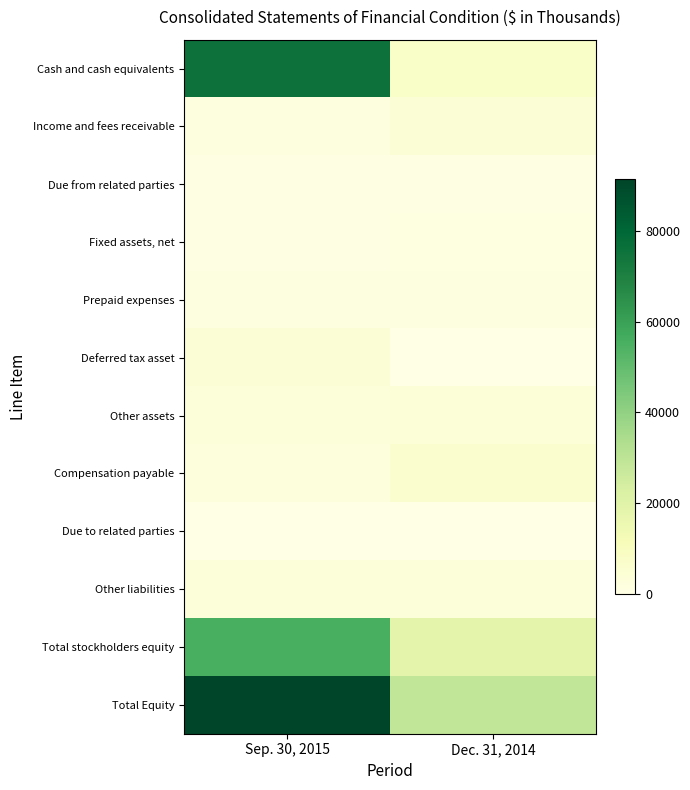

Reading left to right, list all the values displayed in this chart.

Cash and cash equivalents: Sep. 30, 2015=75707	Dec. 31, 2014=7664
Income and fees receivable: Sep. 30, 2015=2077	Dec. 31, 2014=4283
Due from related parties: Sep. 30, 2015=809	Dec. 31, 2014=648
Fixed assets, net: Sep. 30, 2015=612	Dec. 31, 2014=1091
Prepaid expenses: Sep. 30, 2015=1602	Dec. 31, 2014=1543
Deferred tax asset: Sep. 30, 2015=4320	Dec. 31, 2014=0
Other assets: Sep. 30, 2015=2974	Dec. 31, 2014=3310
Compensation payable: Sep. 30, 2015=2461	Dec. 31, 2014=6094
Due to related parties: Sep. 30, 2015=174	Dec. 31, 2014=32
Other liabilities: Sep. 30, 2015=3044	Dec. 31, 2014=3050
Total stockholders equity: Sep. 30, 2015=55650	Dec. 31, 2014=18376
Total Equity: Sep. 30, 2015=91338	Dec. 31, 2014=28716